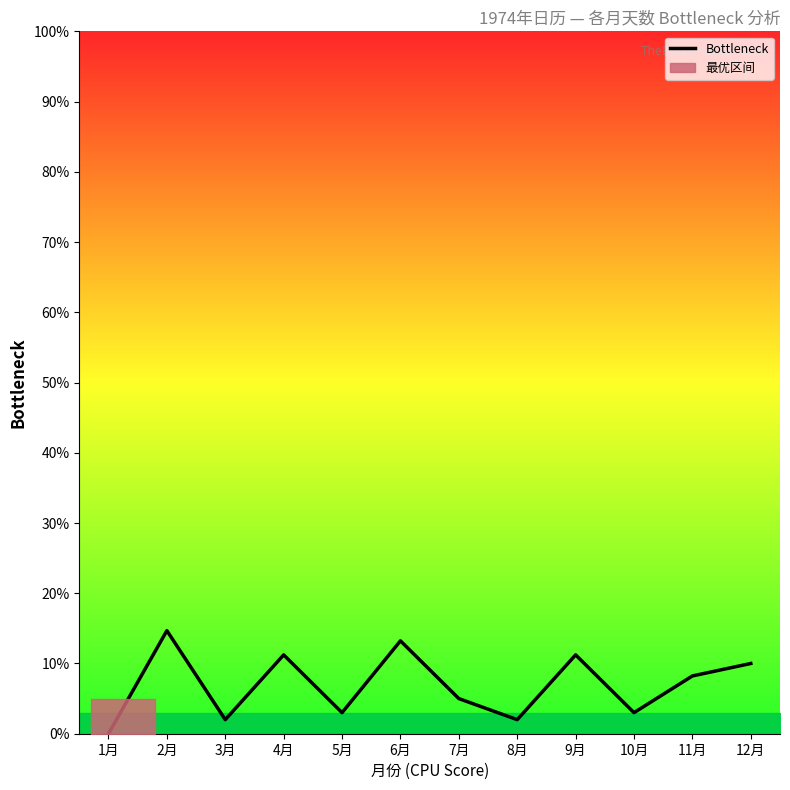

How many points are higher than both their immediate neighbors (excluding endpoints)?

4